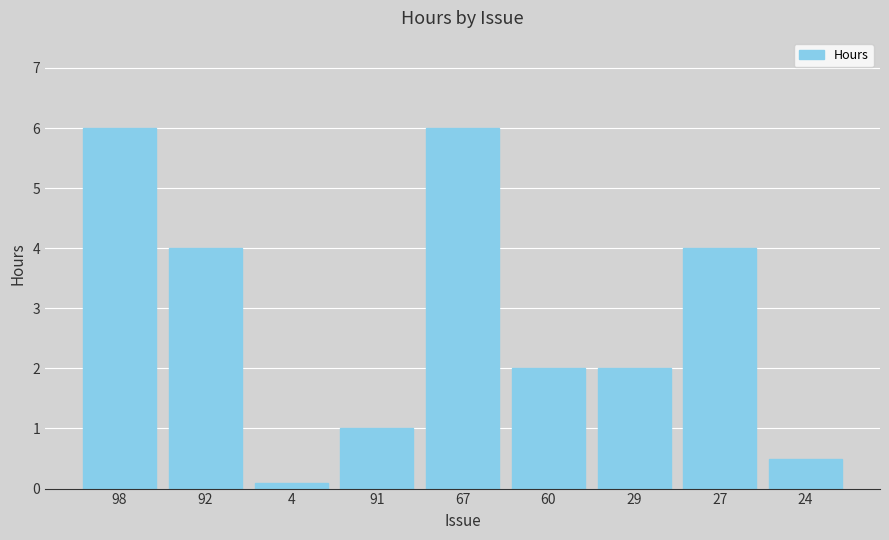

What position from the right is 27?

2